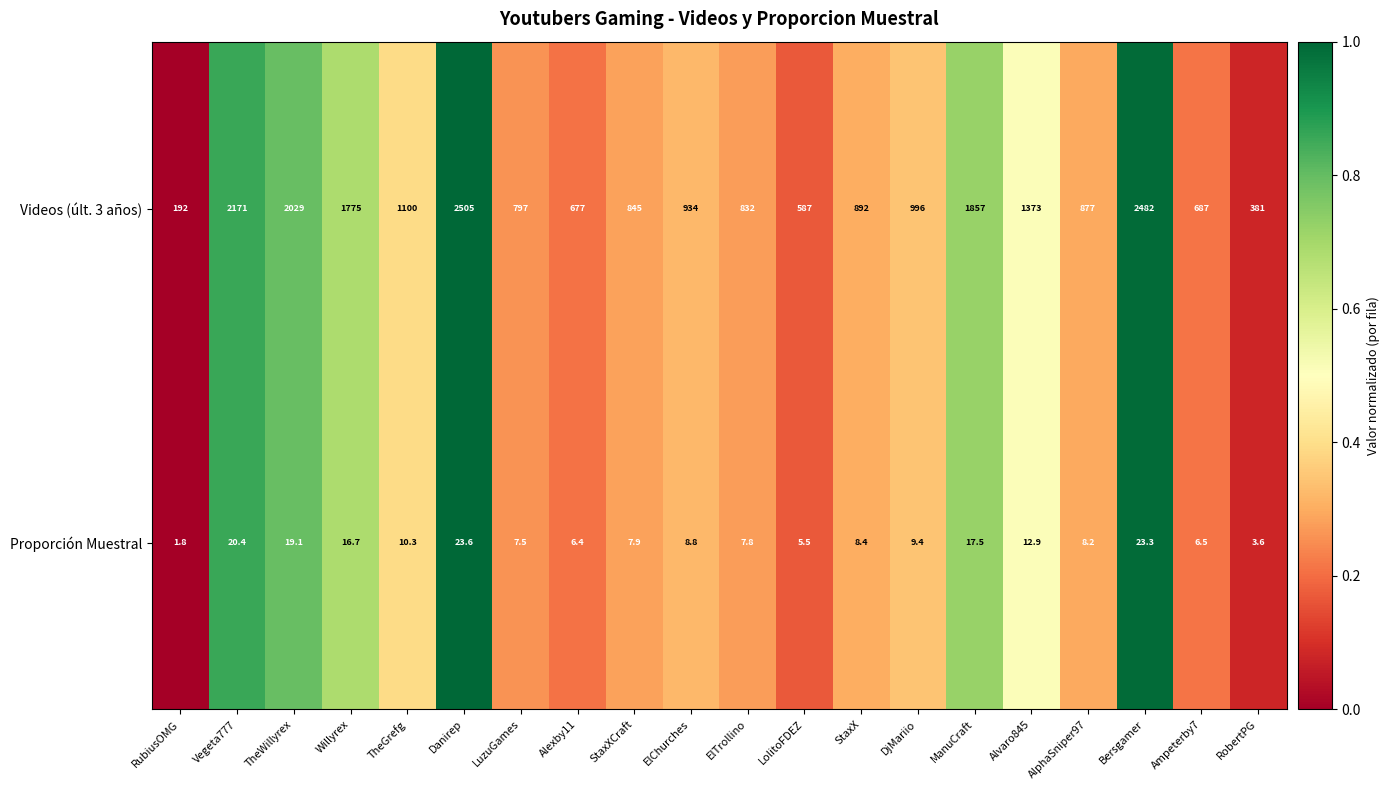

What value does the Proporción Muestral series have at LolitoFDEZ?

5.5